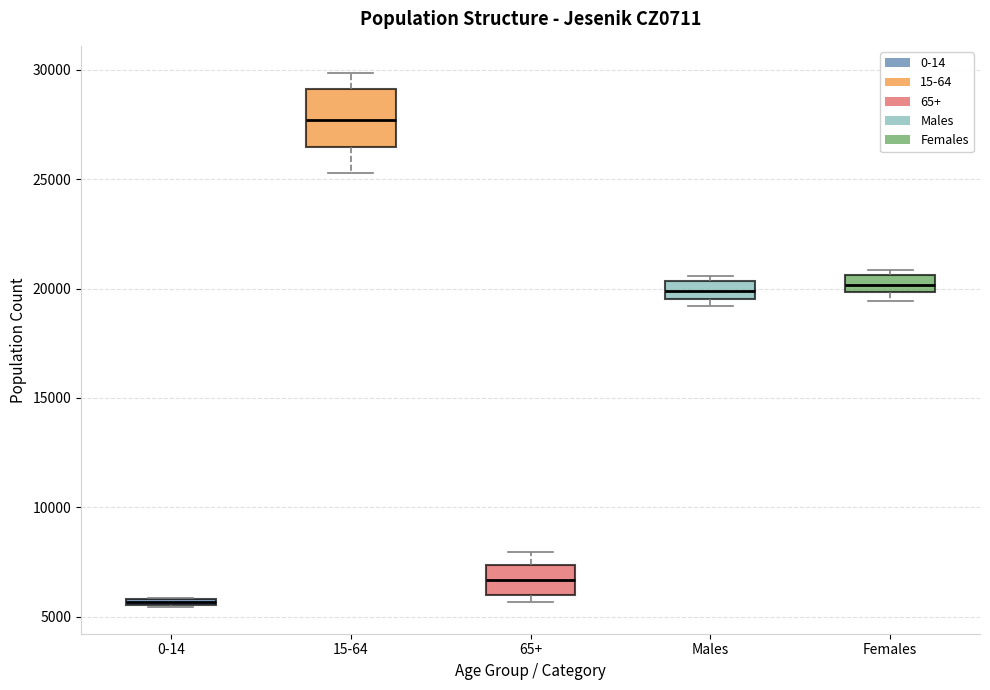

Comparing the boxes themselves (not the whiskers), which one is the tallest?

15-64